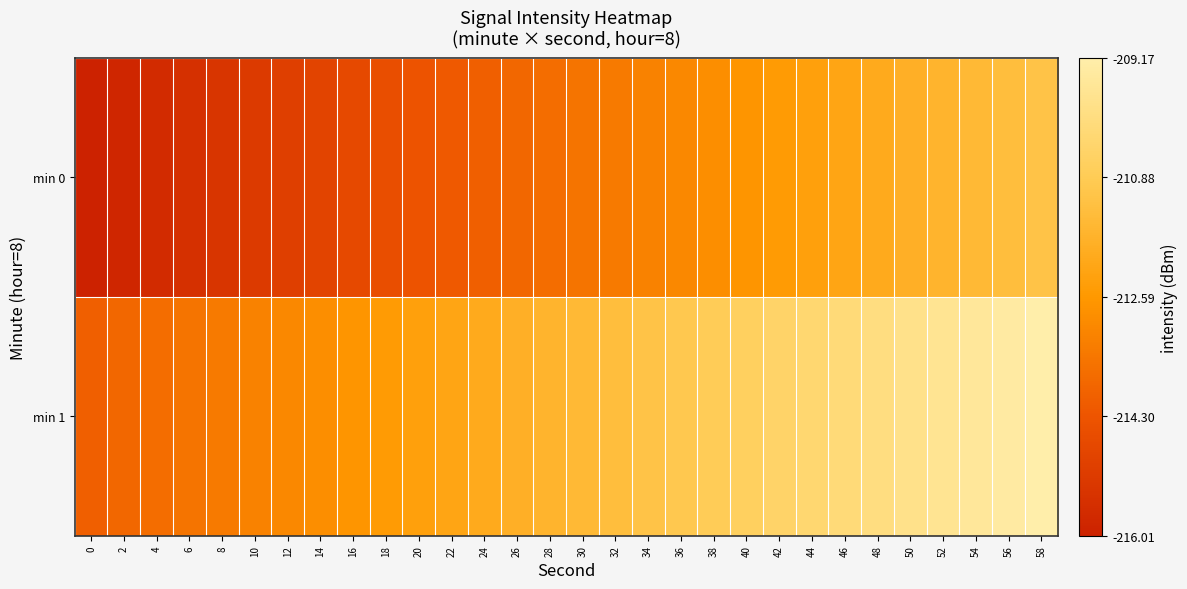

At how many categories does at least one series exceed -215?

30